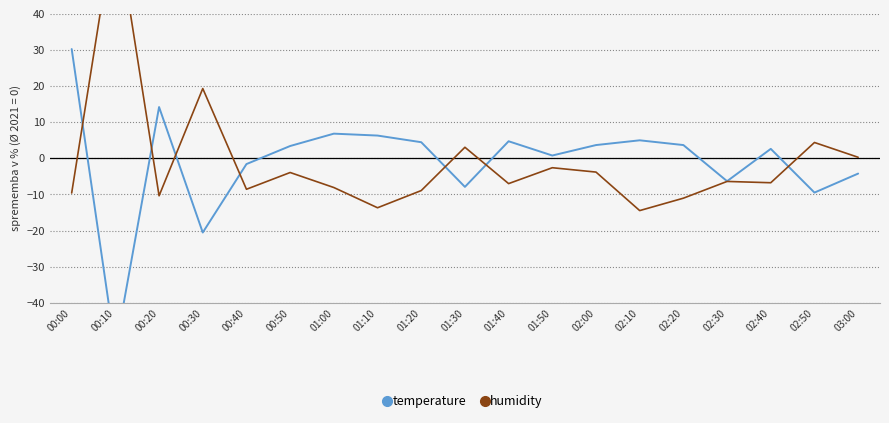

Rank the series by their average value, from lowest to highest.

humidity, temperature